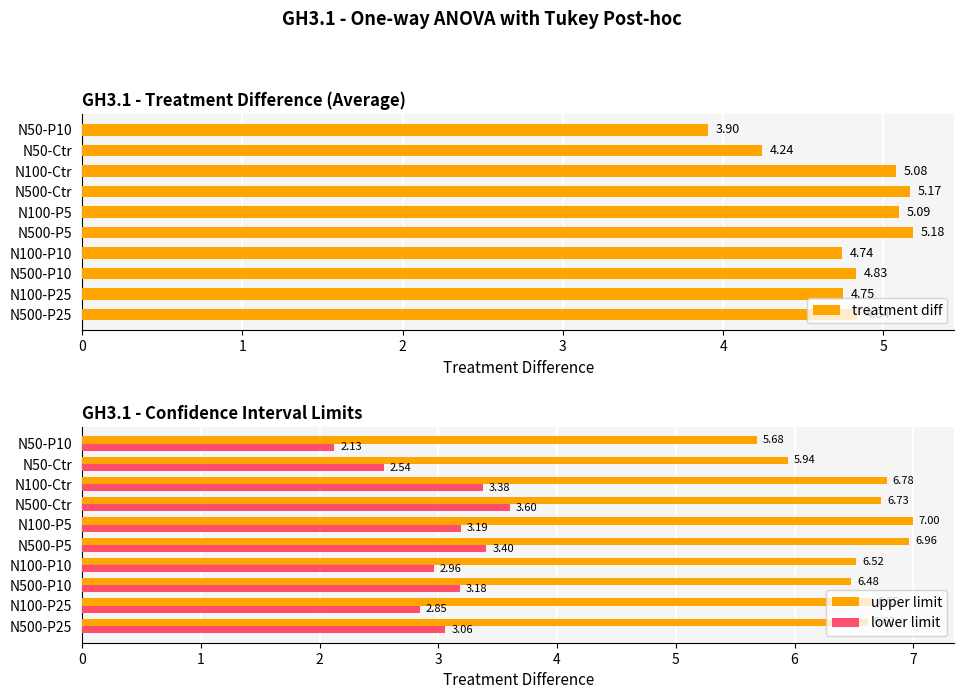

What are all the series names shown in the legend?

treatment diff, upper limit, lower limit